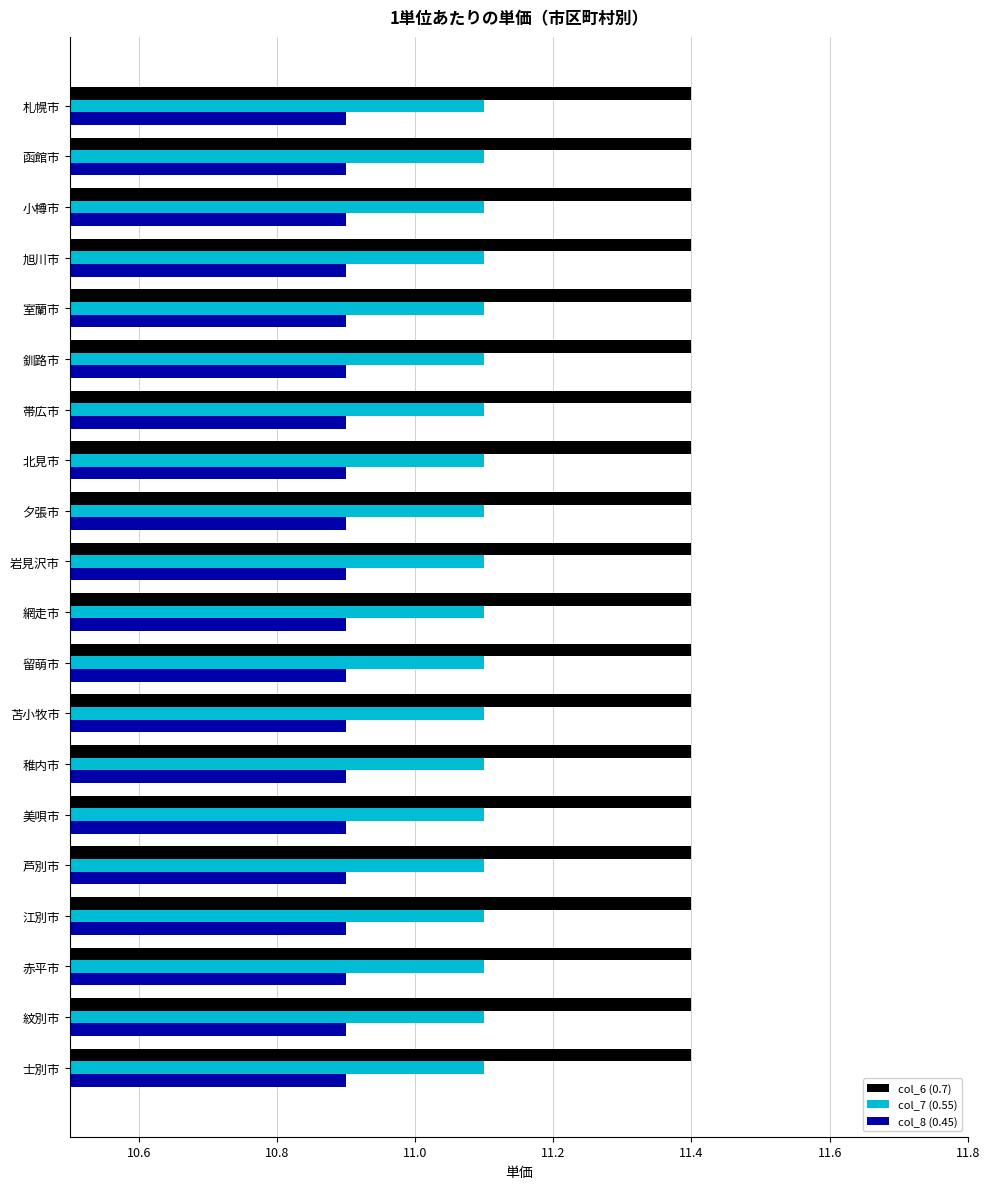

Is it true that col_6 (0.7) equals 11.4 at 美唄市?

True